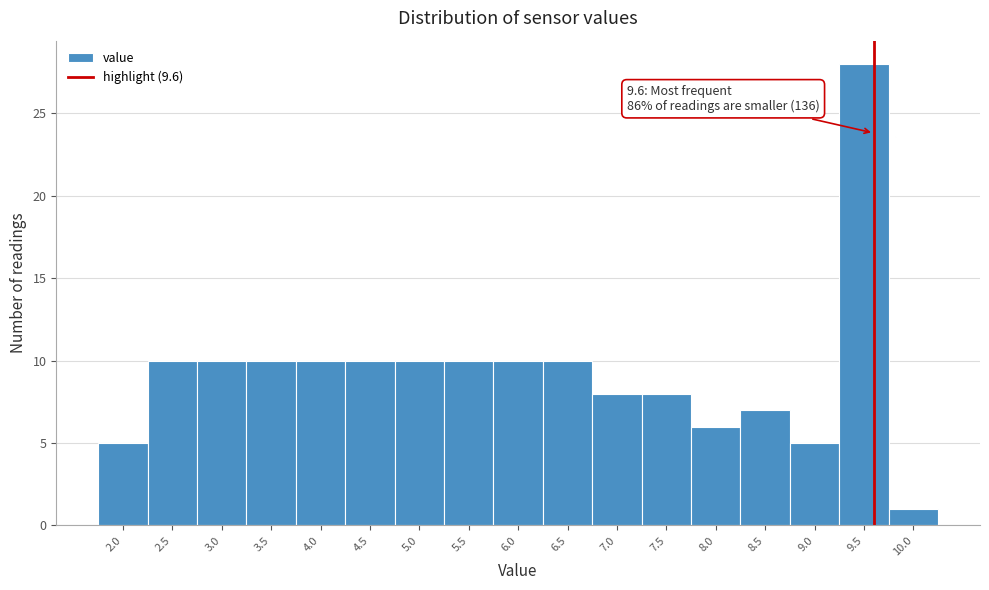

Over which range of the x-axis is the bar tallest?

9.25 to 9.75